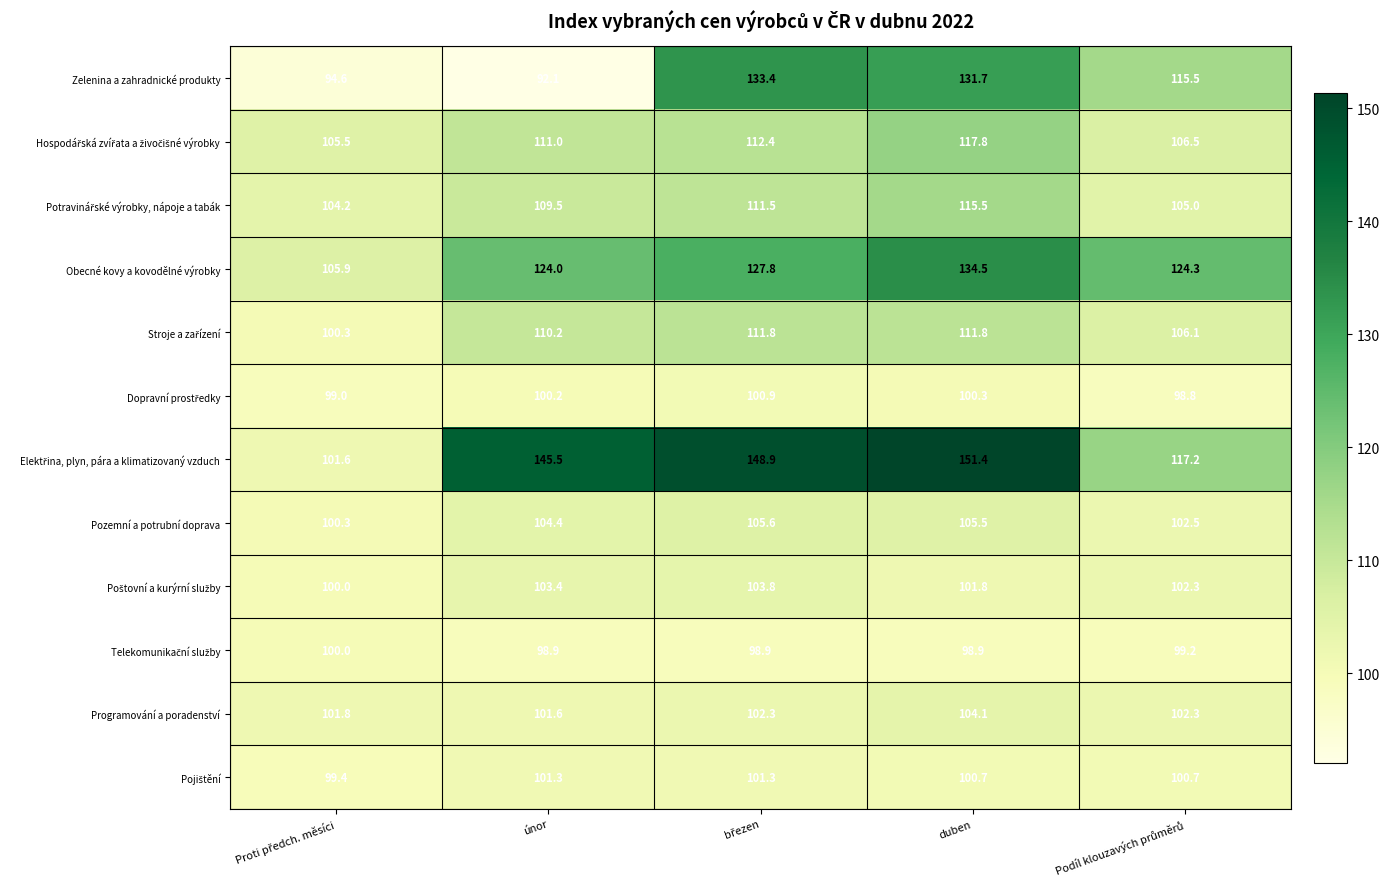

Is it true that Zelenina a zahradnické produkty equals 131.7 at duben?

True